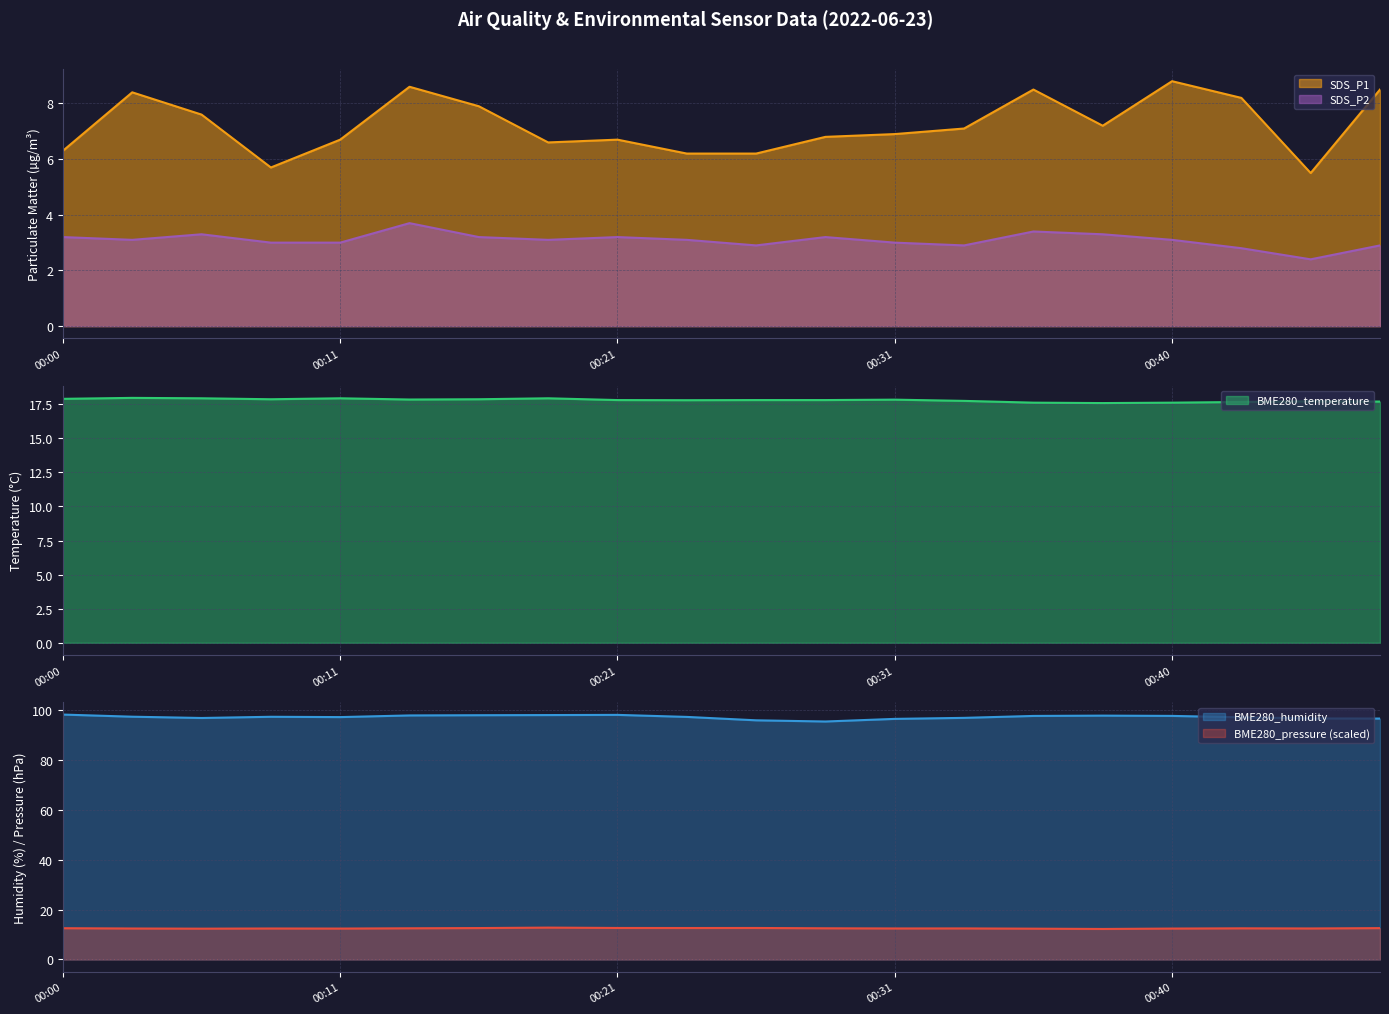

How many interior local peaks does the BME280_pressure series have?

5